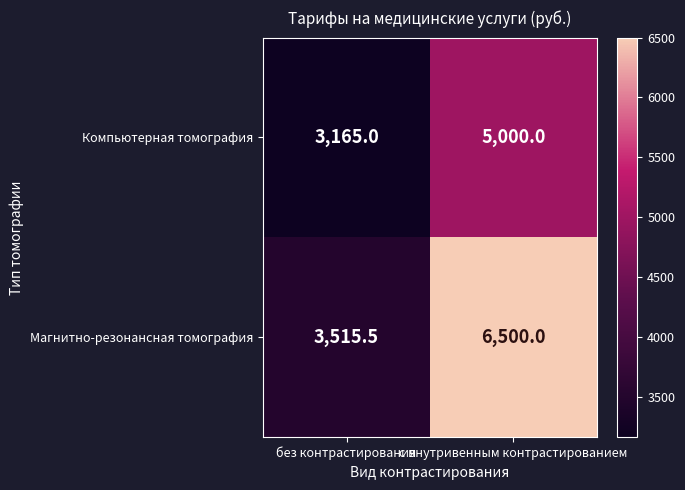

Rank the series at без контрастирования from lowest to highest value.

Компьютерная томография, Магнитно-резонансная томография